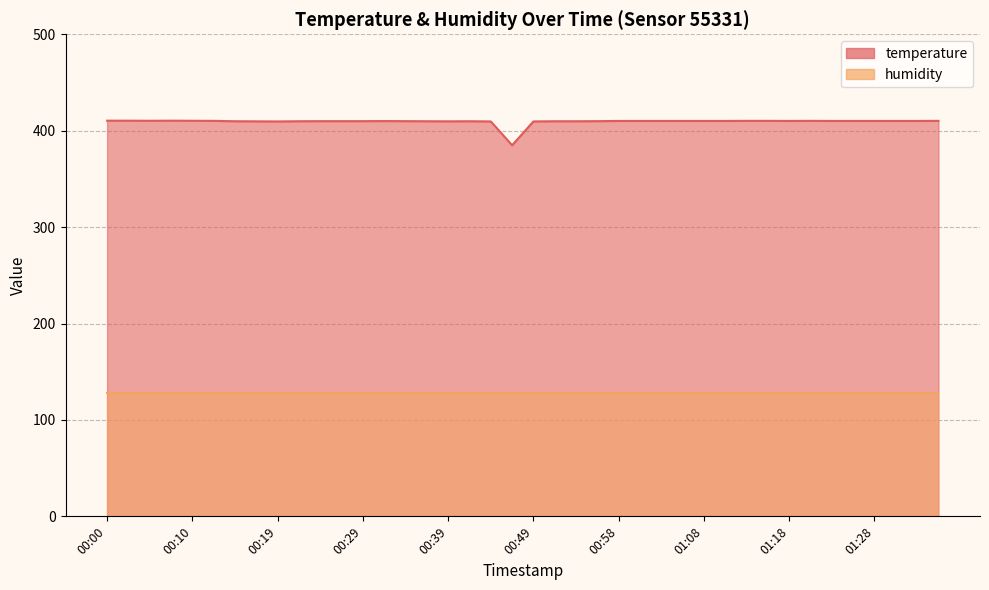

At which category does the data reach its first local peak?

00:07